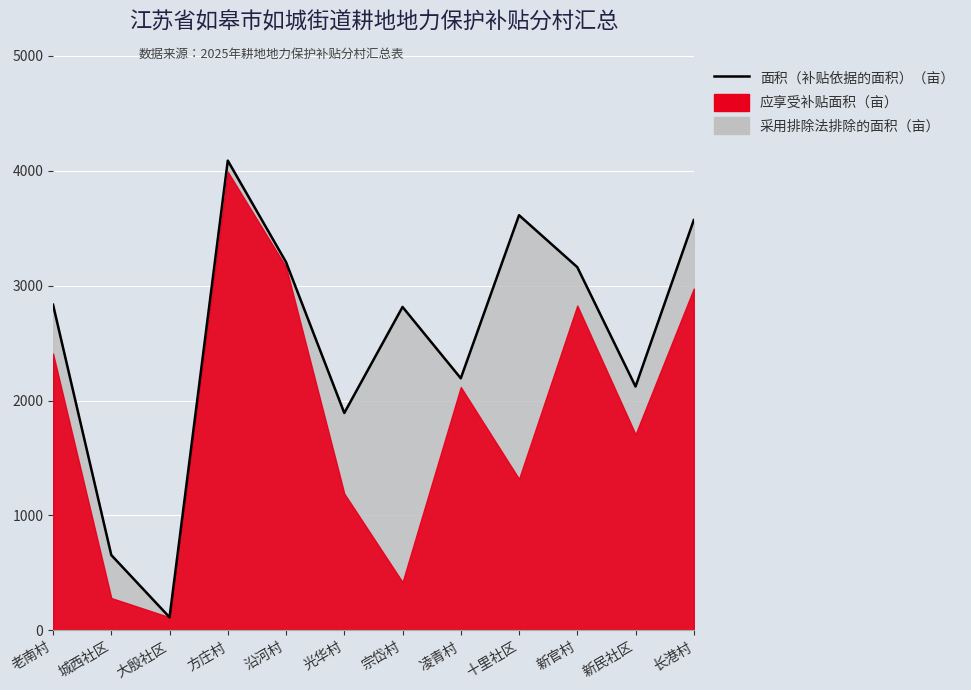

Rank the categories by value from highest to lowest.

方庄村, 十里社区, 长港村, 沿河村, 新官村, 老南村, 宗岱村, 凌青村, 新民社区, 光华村, 城西社区, 大殷社区